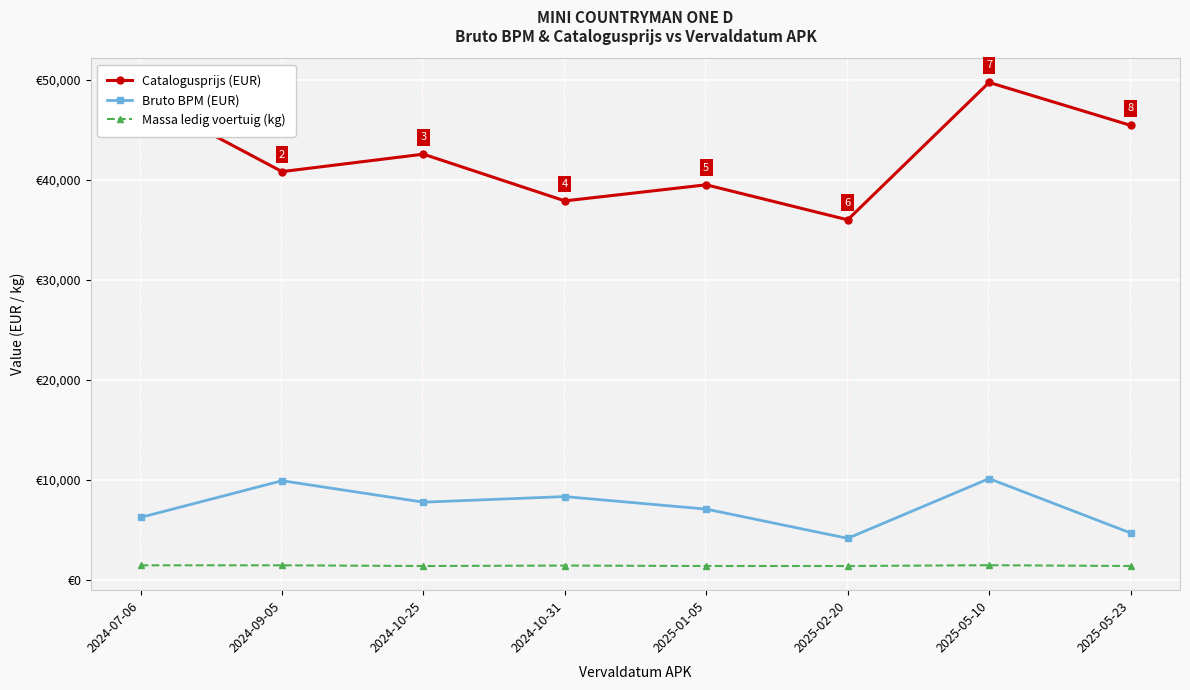

What is the label of the 7th point from the left?

2025-05-10